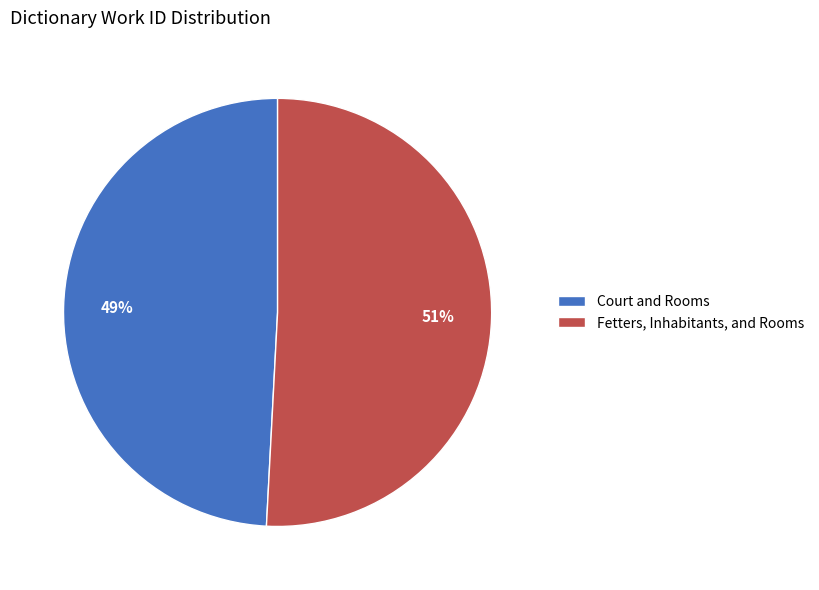

To the nearest percent, what portion does Court and Rooms represent?

49%